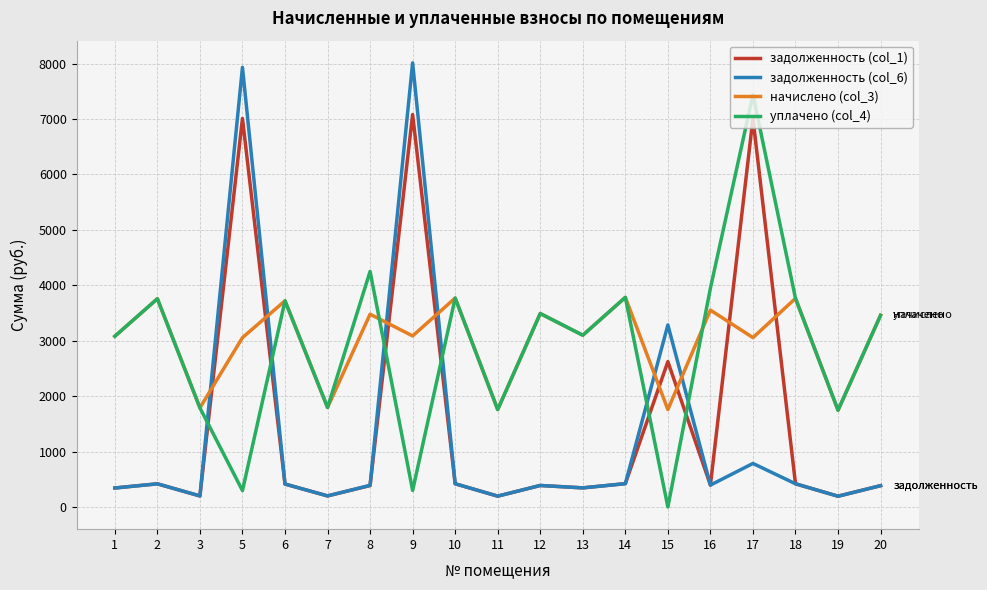

At which label does начислено (col_3) first exceed 3098?

2